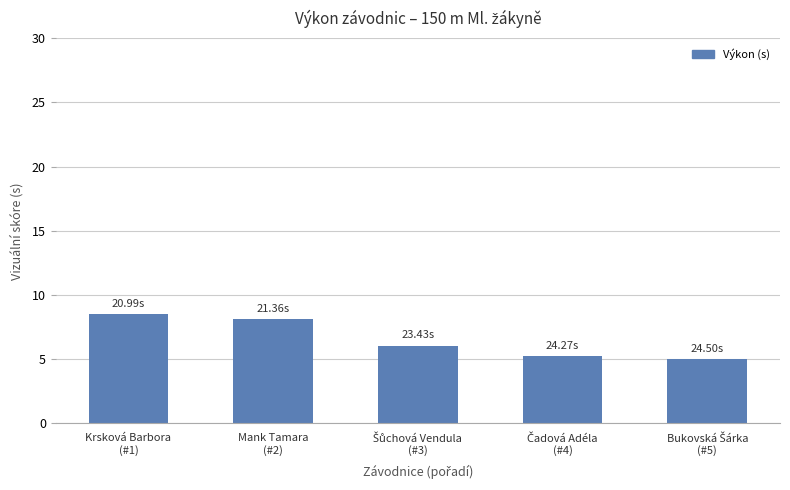

What is the sum of all values?

33.0